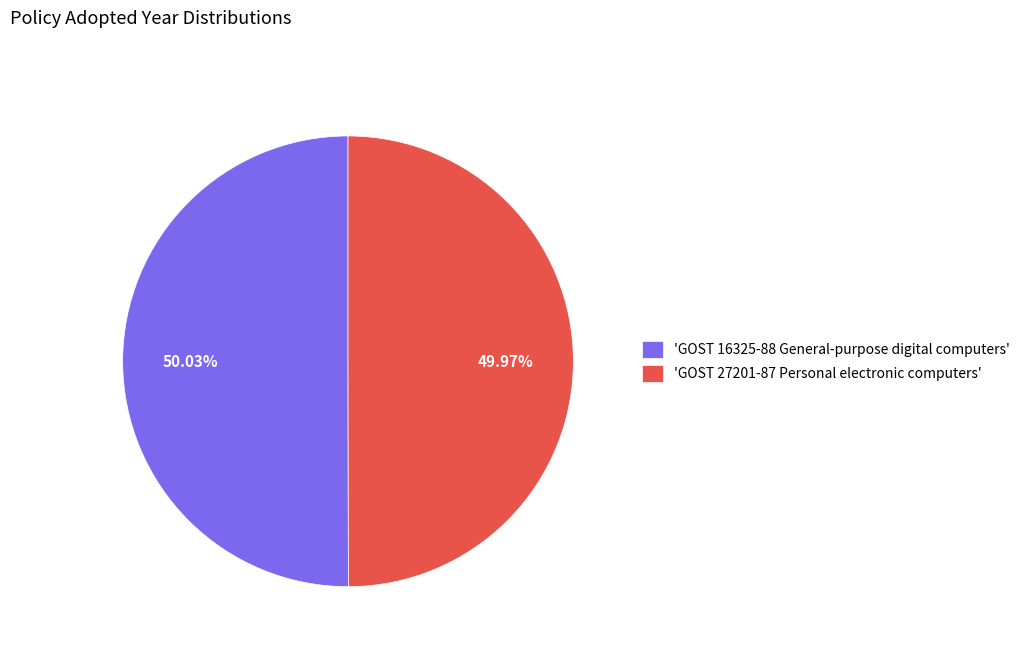

Do 'GOST 27201-87 Personal electronic computers' and 'GOST 16325-88 General-purpose digital computers' together represent more than half of the pie?

Yes